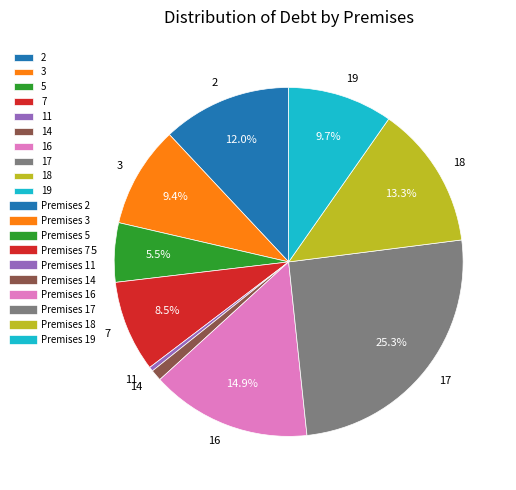

Which has a higher value, 18 or 7?

18